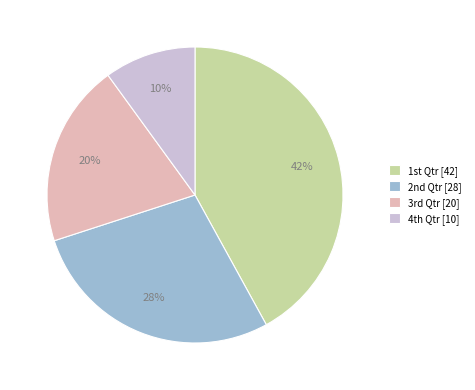

Which slice is the smallest?

4th Qtr